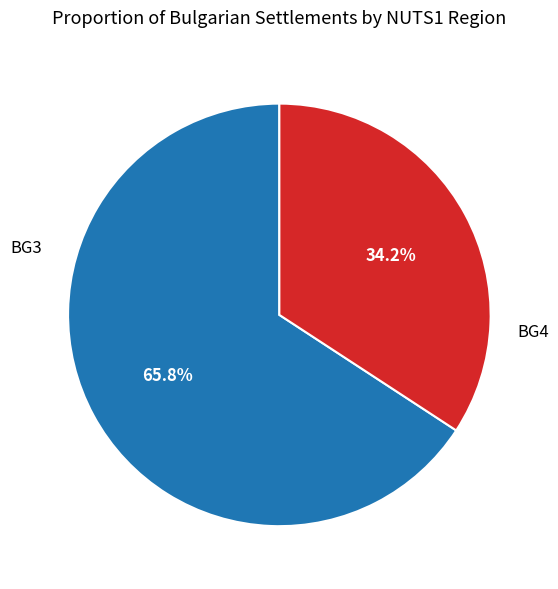

Is there a majority slice in this chart?

Yes